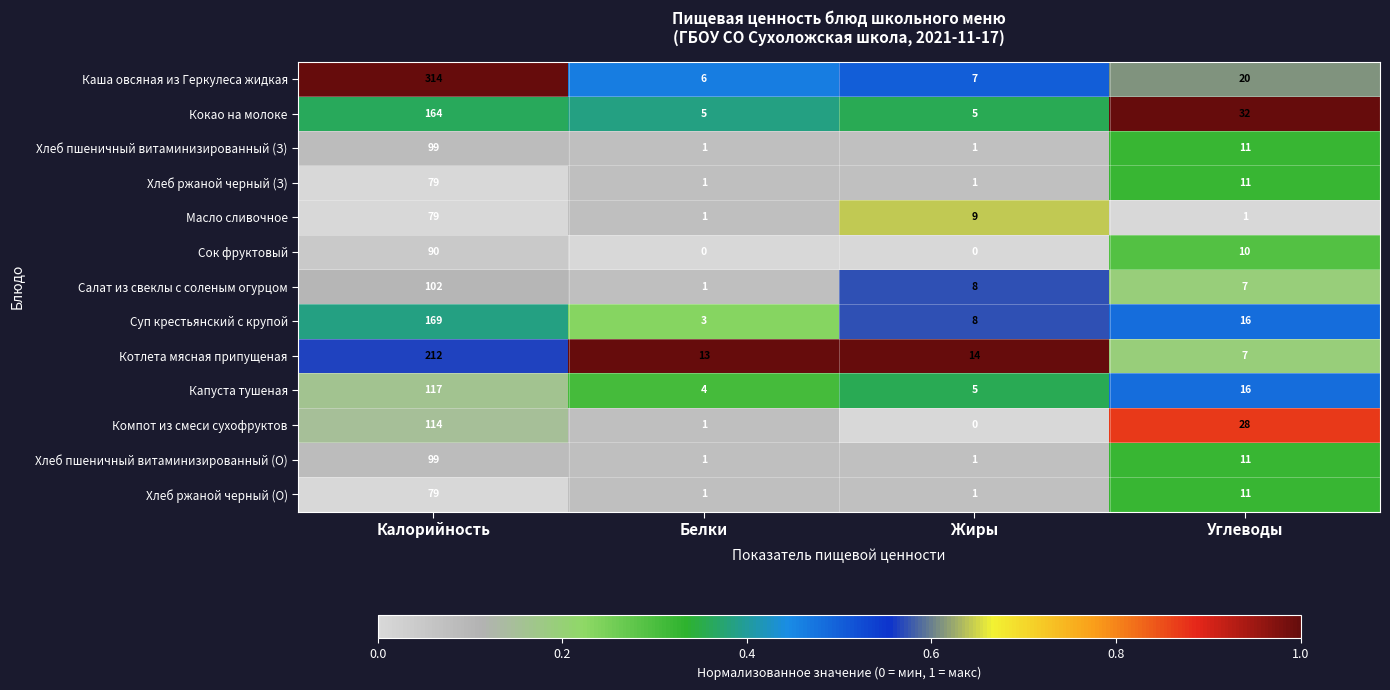

True or false: Кокао на молоке has a value of 7 at Жиры.

False